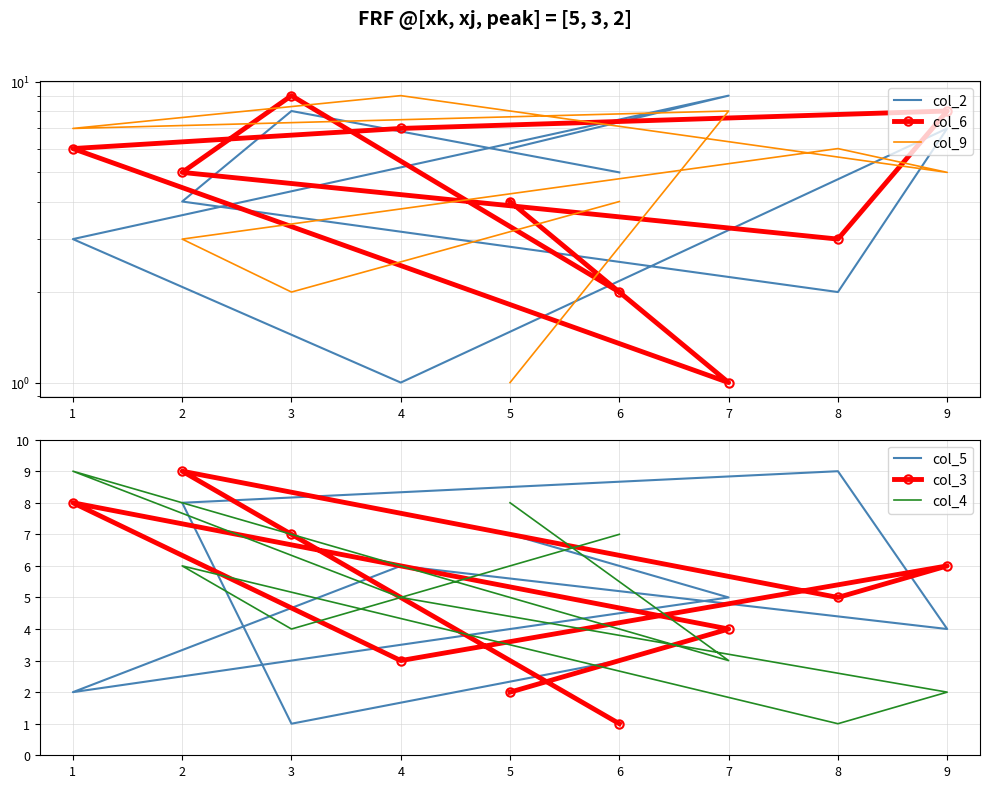

What is the maximum value for col_2?

9